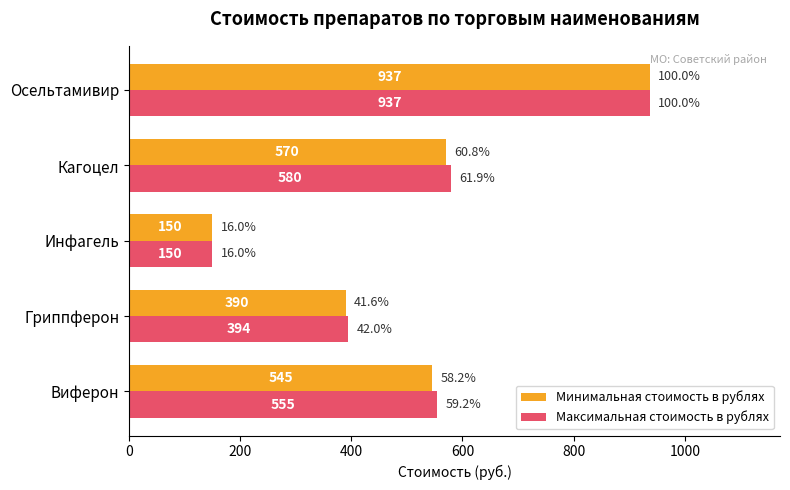

What are all the series names shown in the legend?

Минимальная стоимость в рублях, Максимальная стоимость в рублях